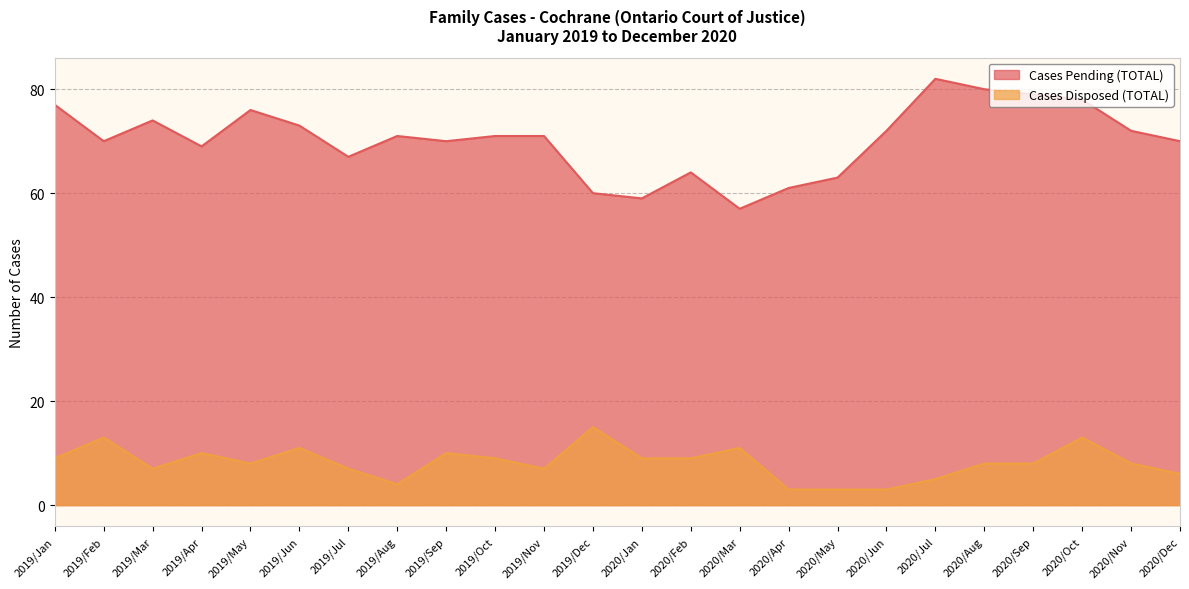

What is the sum of all Cases Pending (TOTAL) values?

1686